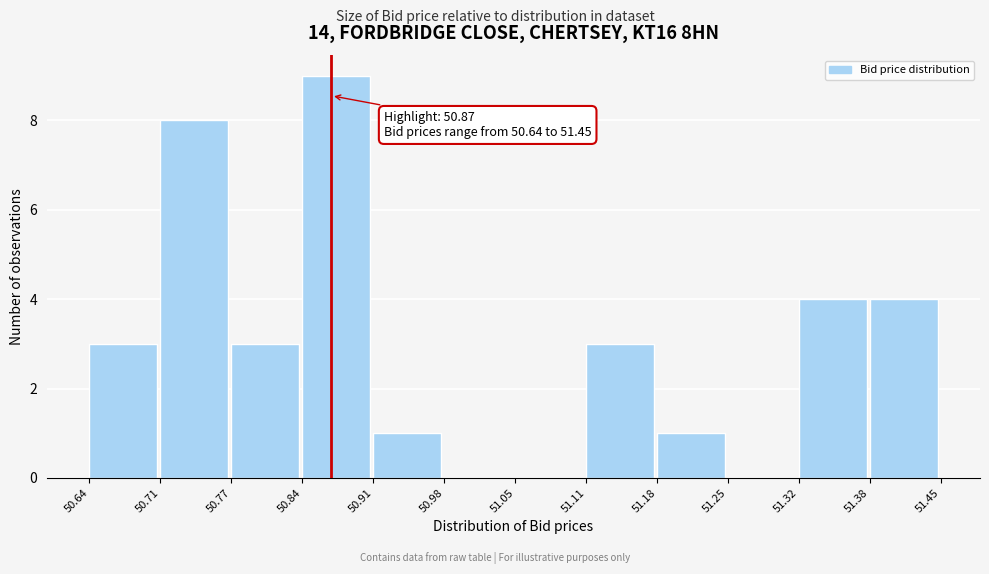

Which range on the x-axis has the tallest bar?

50.84 to 50.91